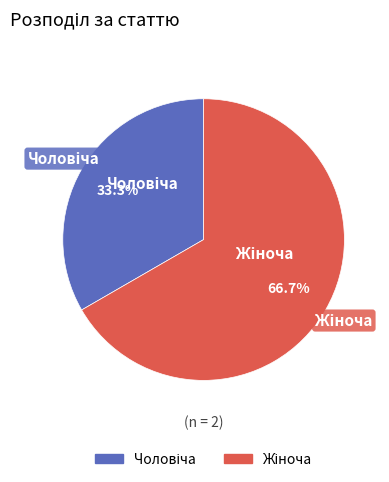

Is there a majority slice in this chart?

Yes